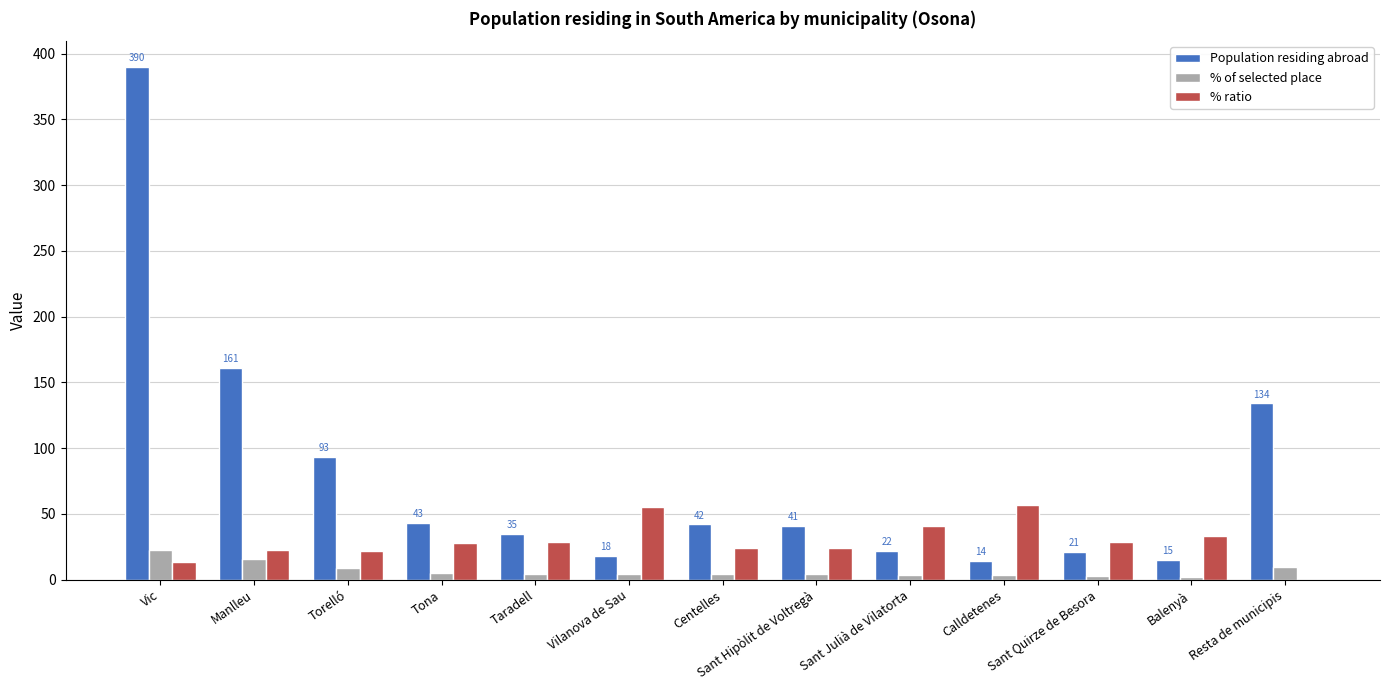

What is the sum of all Population residing abroad values?

1029.0